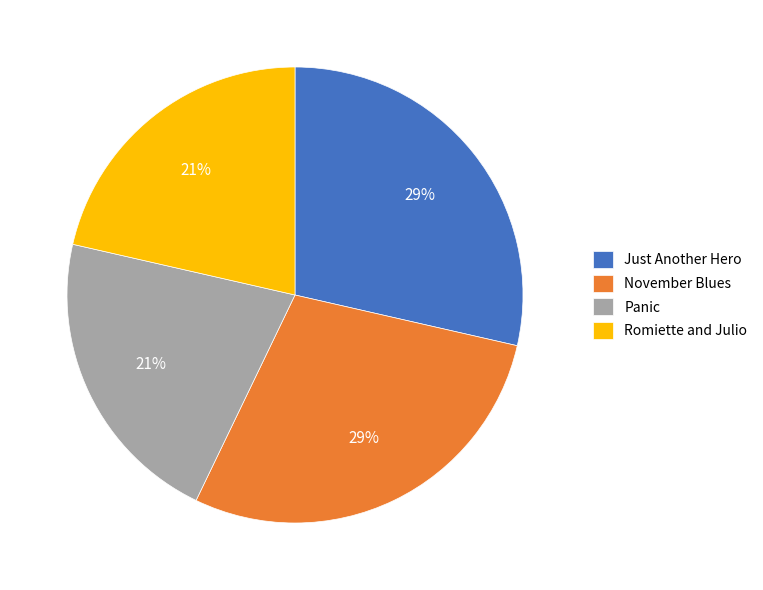

The Just Another Hero slice represents 34% of the pie. True or false?

False